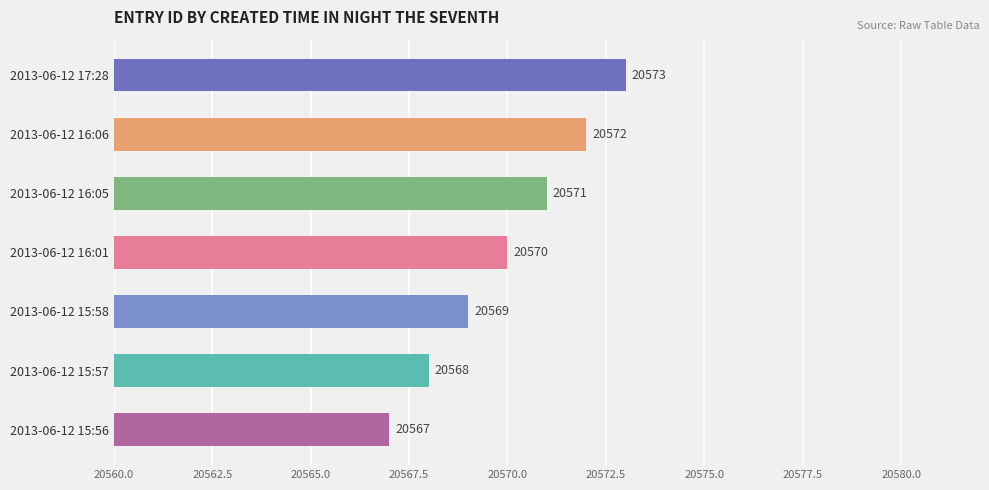

Which category has the highest value across all series?

2013-06-12 17:28